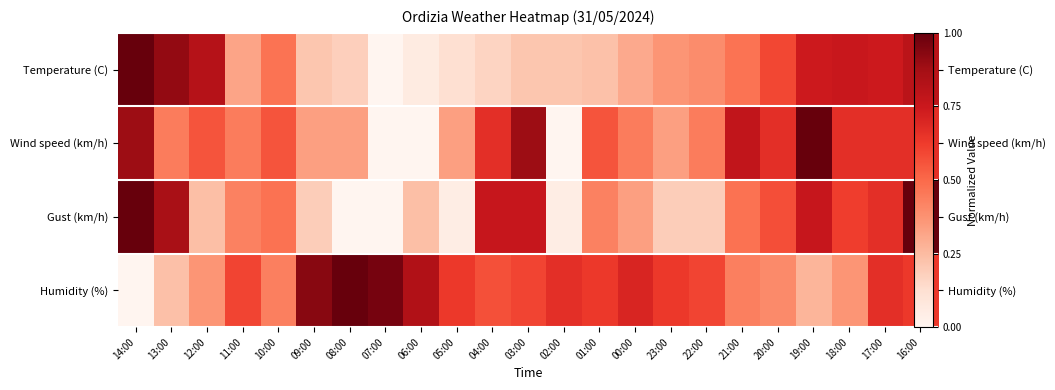

What is the sum of all Temperature (C) values?

10.1